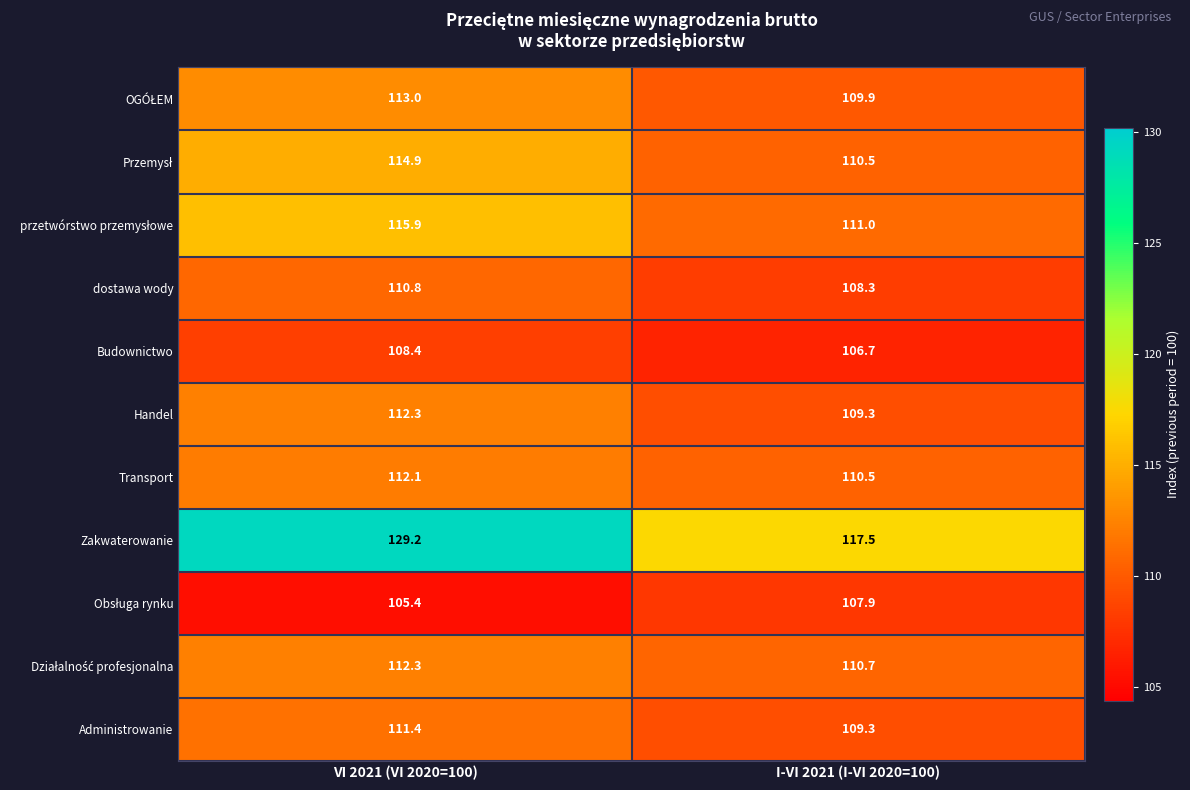

What is the maximum value shown in the chart?

129.2